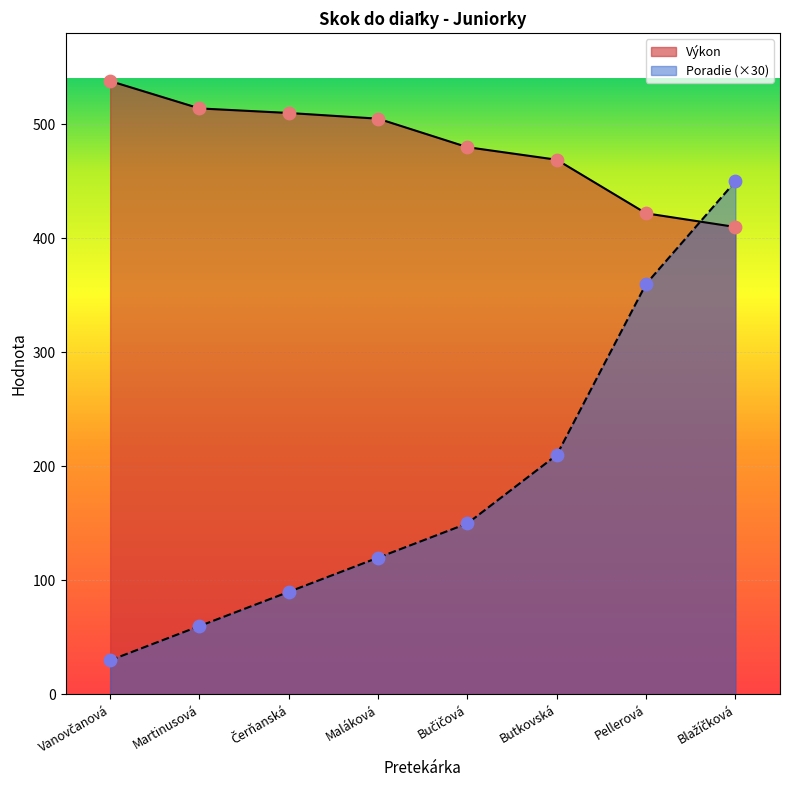

At how many categories does at least one series exceed 362?

8